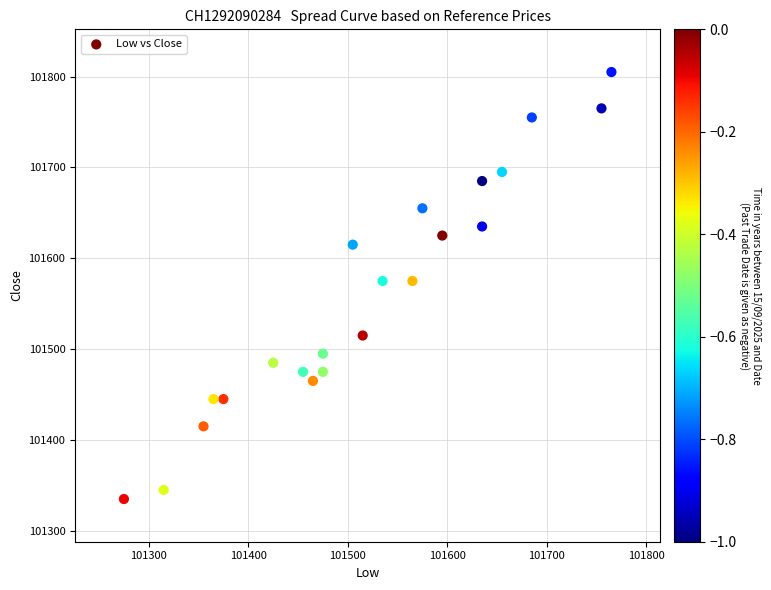

What is the range of Y values (max minus min)?

470